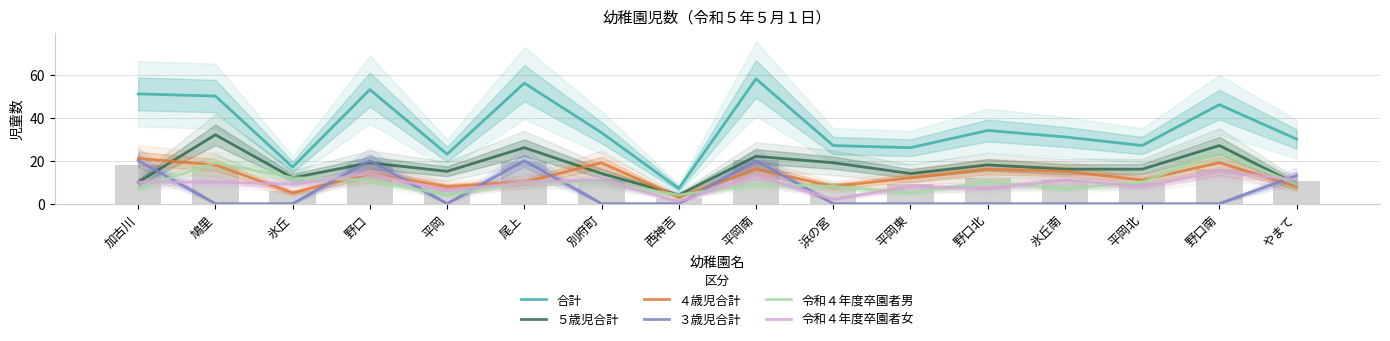

Read the 合計 value at 野口, to the nearest 5.

55